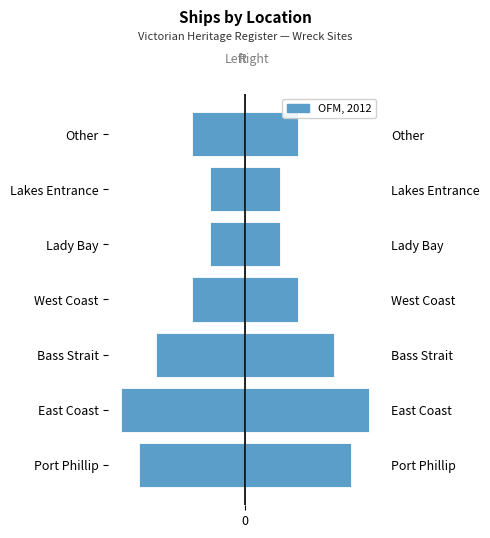

What is the minimum value shown in the chart?

-7